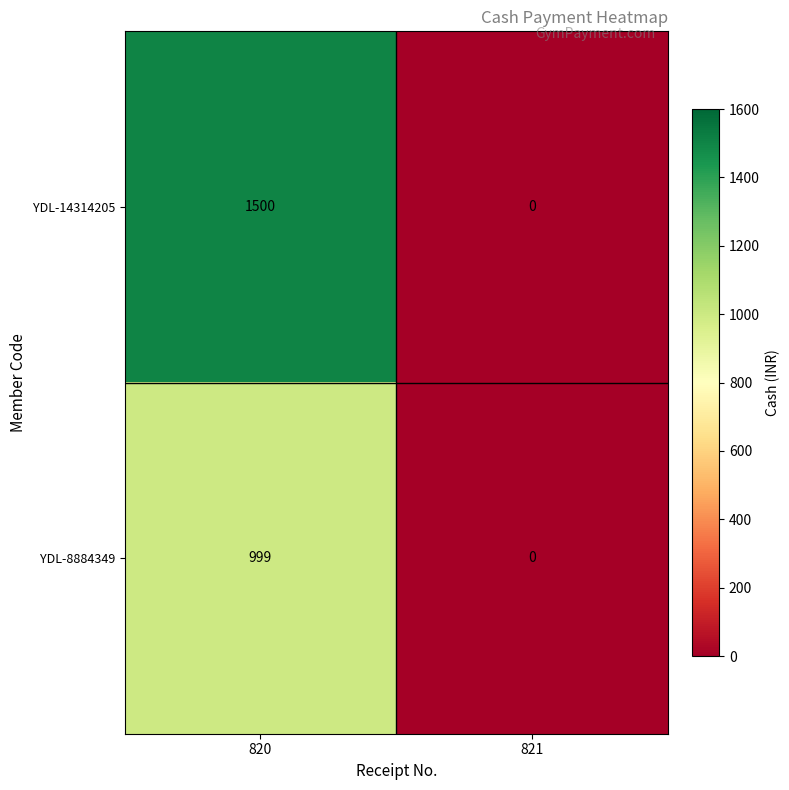

Which category has the lowest value across all series?

821